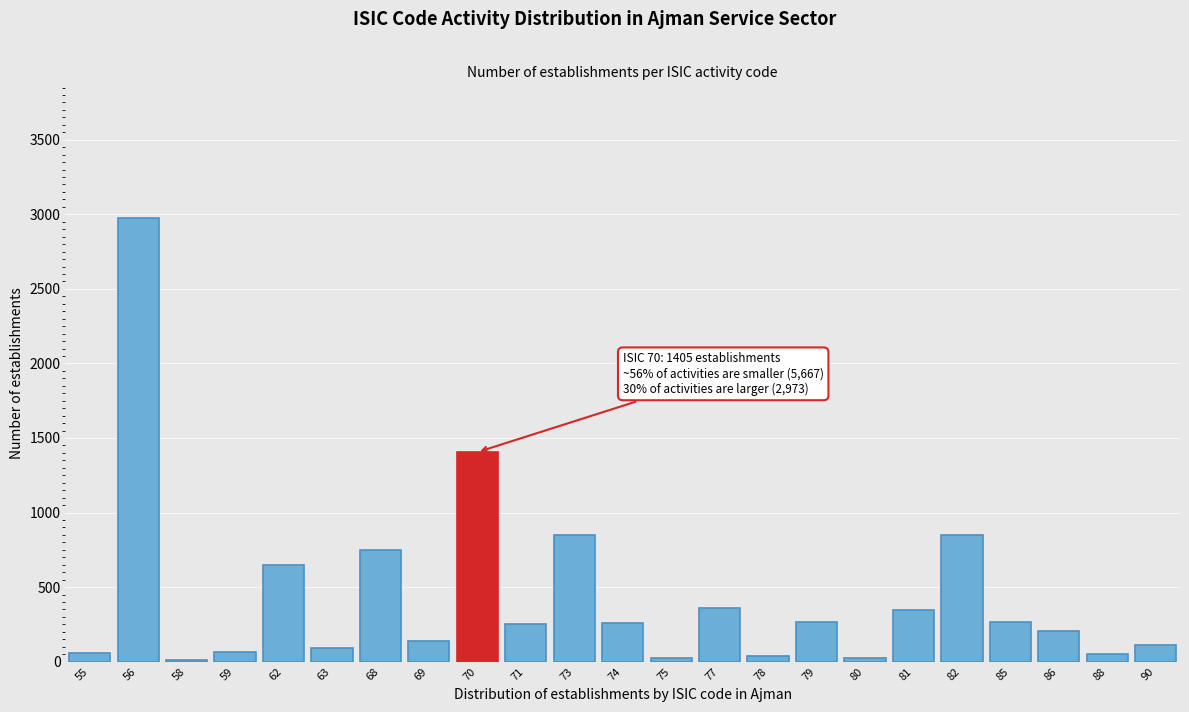

What is the ratio of the value at 71 to the value at 69?

1.8